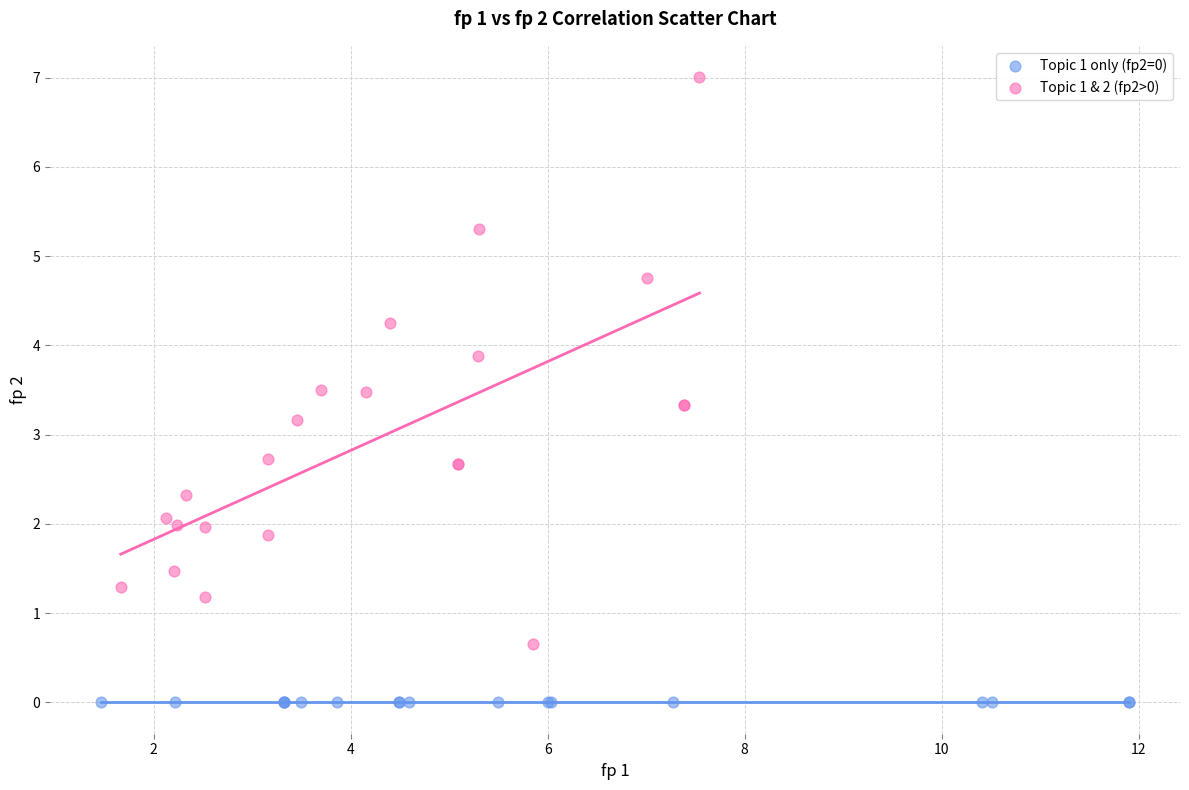

Which series reaches the maximum Y coordinate?

Topic 1 & 2 (fp2>0)